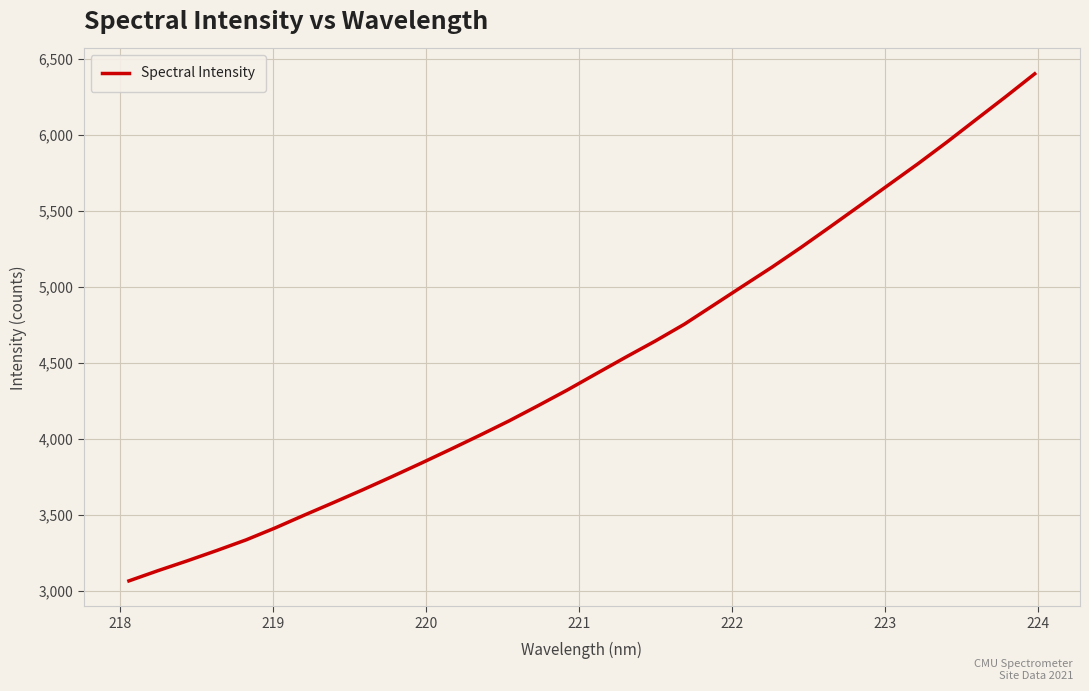

What is the minimum value shown in the chart?

3068.0